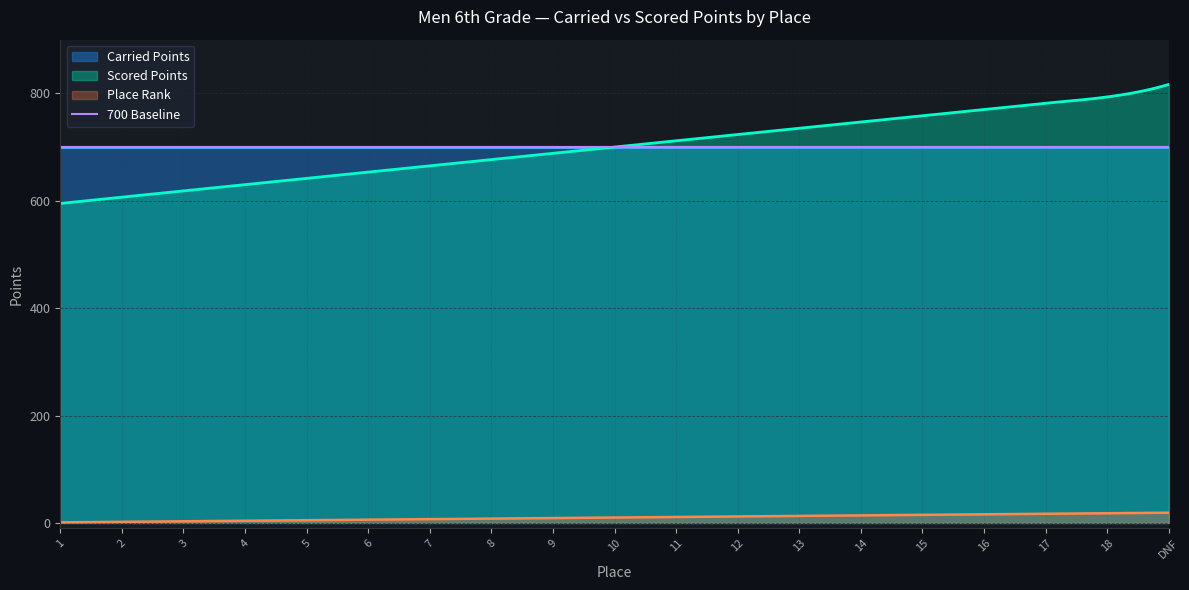

What is the greatest value displayed?

816.7